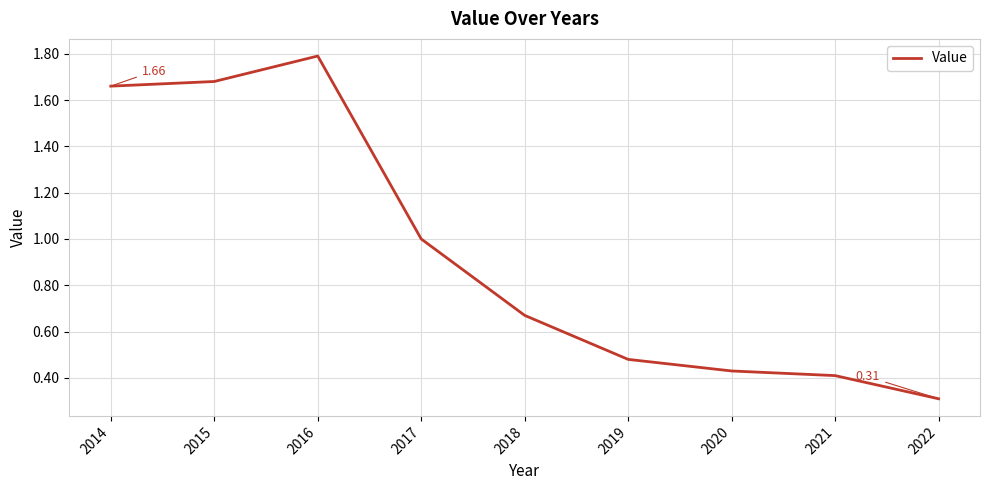

What is the difference between the values at 2014 and 2016?

0.1